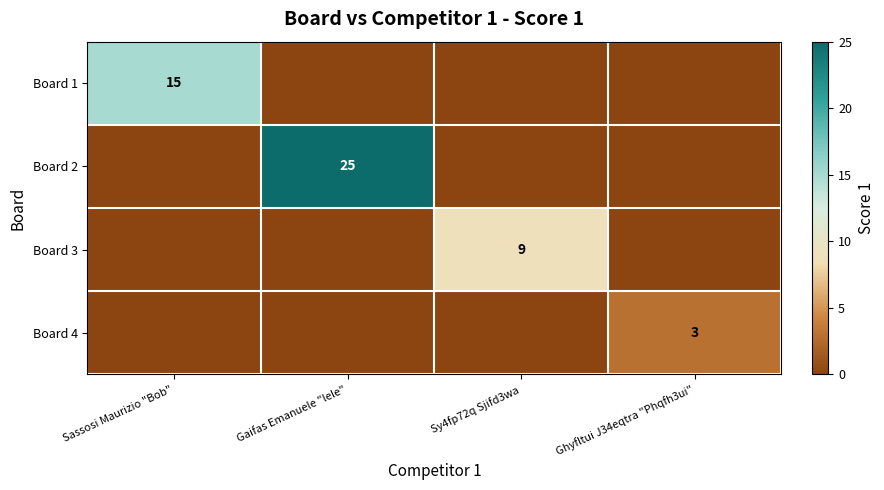

The Board 3 series shows 9 at Sy4fp72q Sjifd3wa. True or false?

True